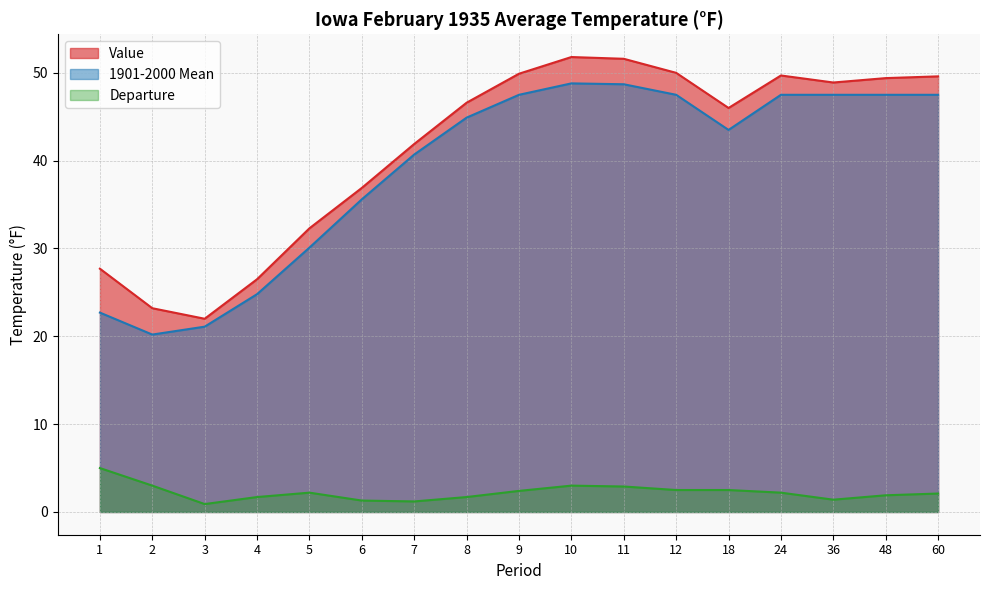

True or false: 1901-2000 Mean and Value intersect in this chart.

False